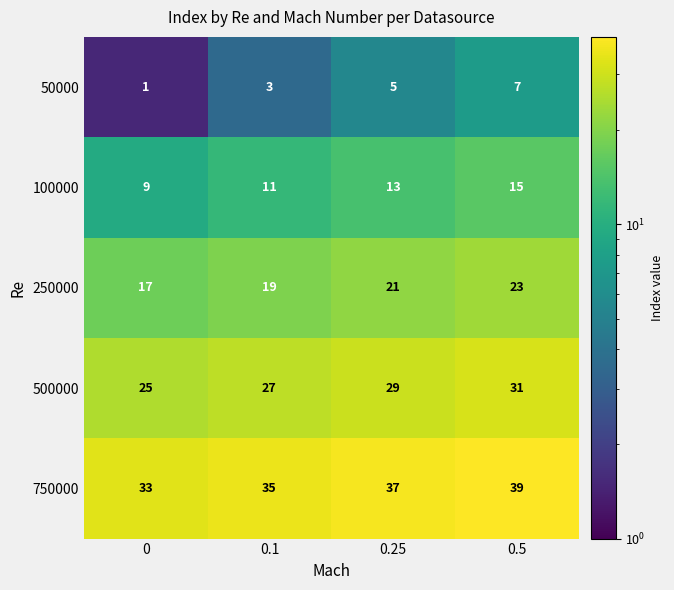

Is it true that 500000 equals 15 at 0.5?

False